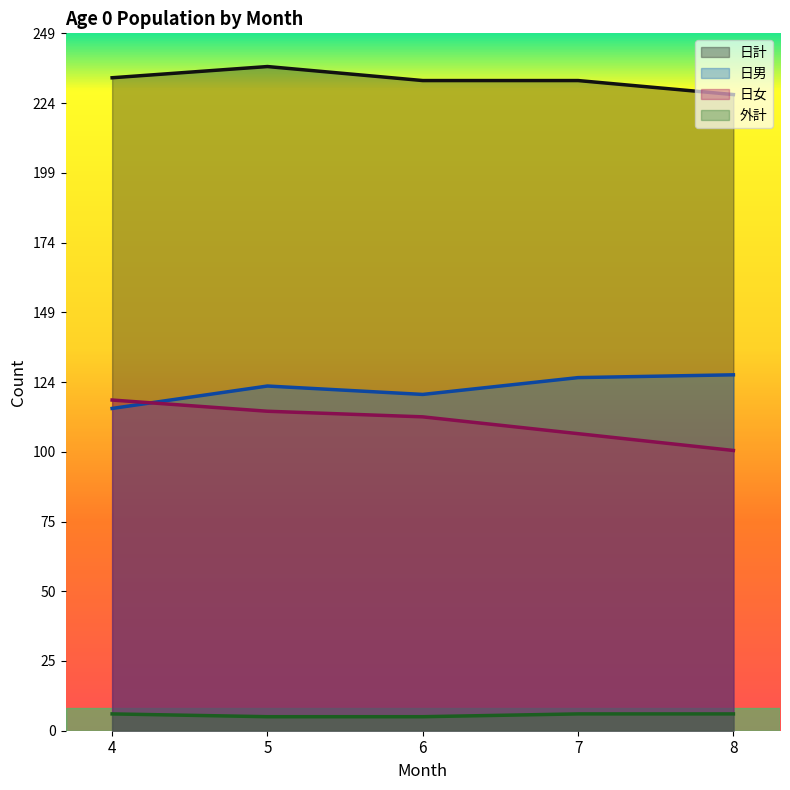

How many distinct data groups are displayed?

4